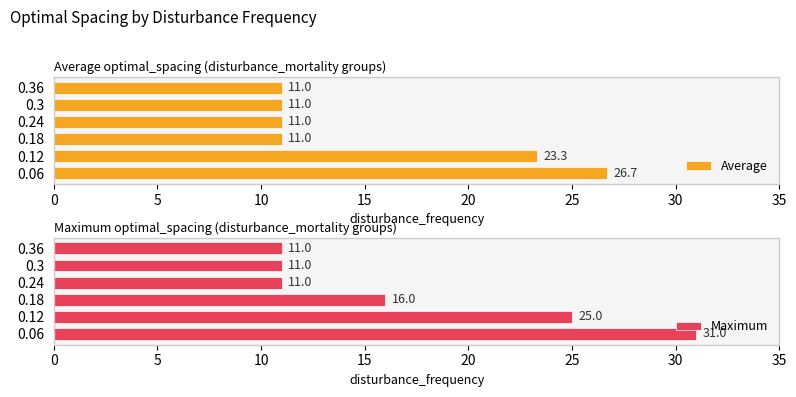

How many Maximum values are between 11 and 25?

5